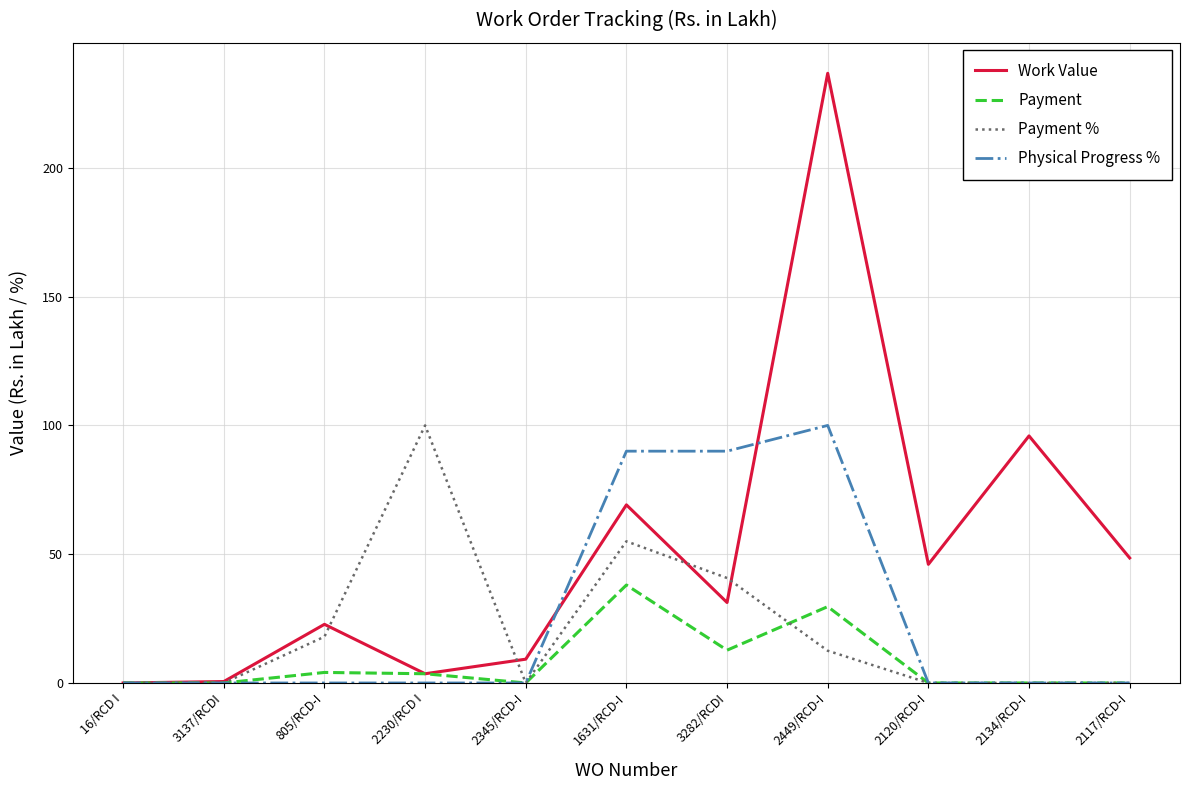

At 805/RCD-I, list the series in order from largest to smallest.

Work Value, Payment %, Payment, Physical Progress %